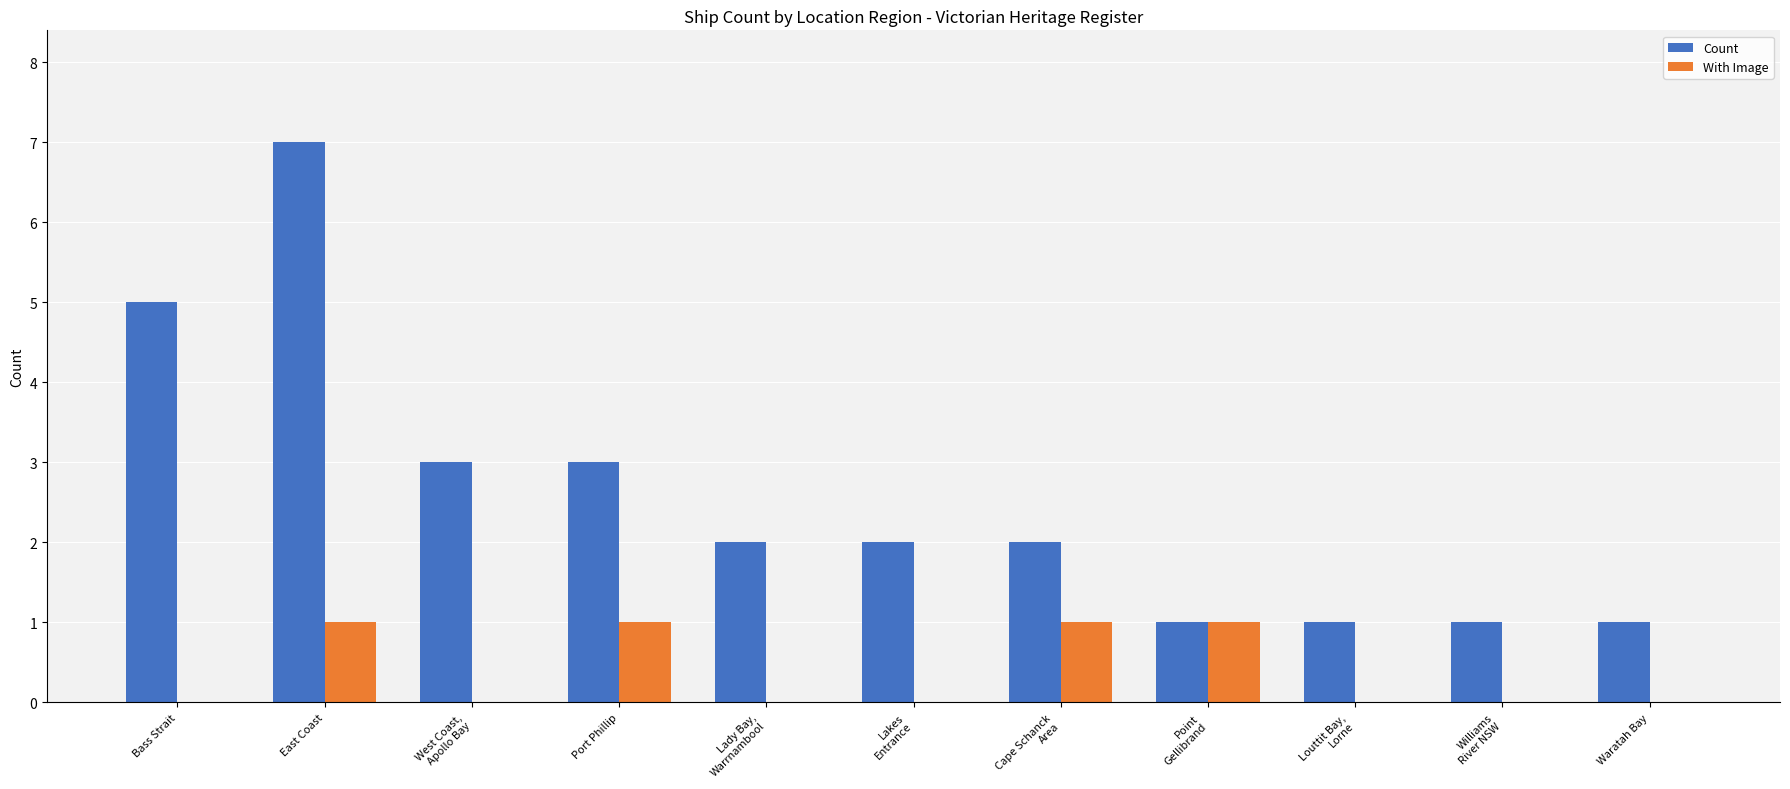

What is the approximate value of Count at Bass Strait?

5